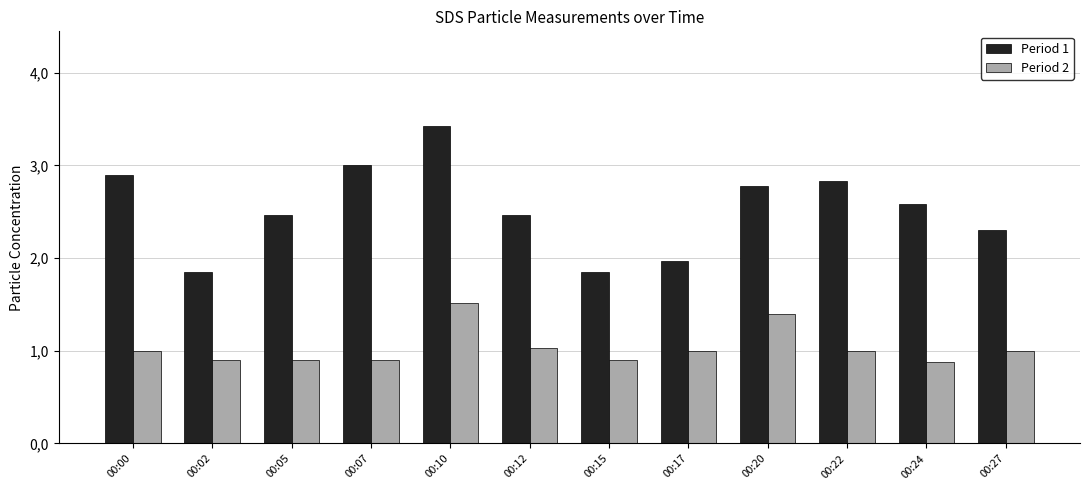

True or false: Period 1 has a value of 3.2 at 00:27.

False